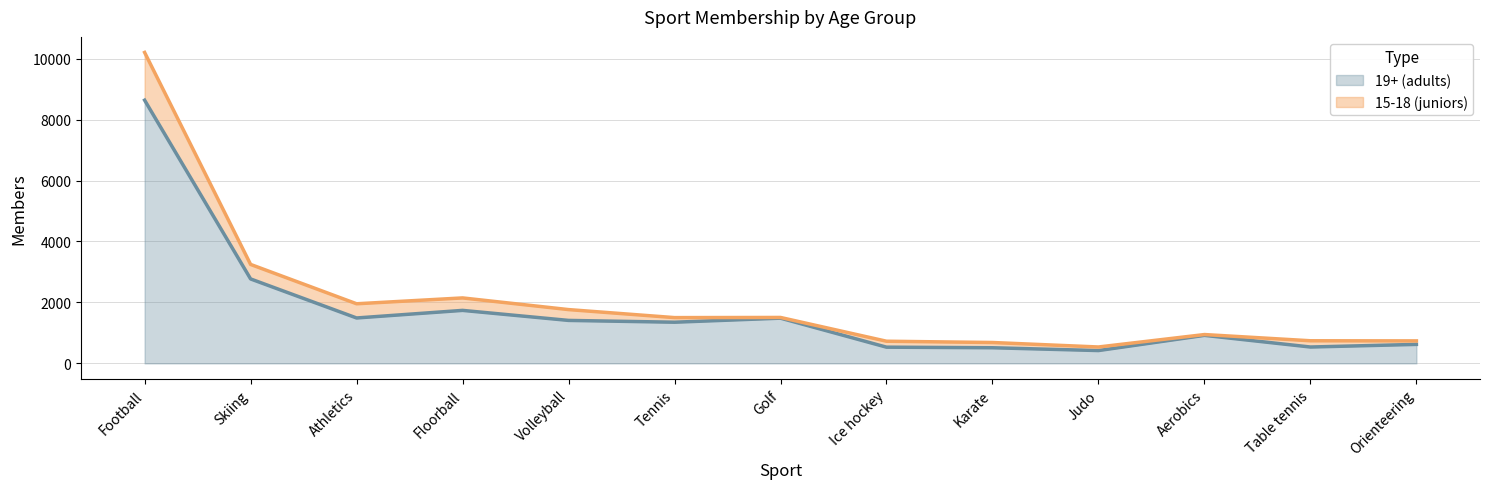

At which category does the data reach its first local peak?

Floorball